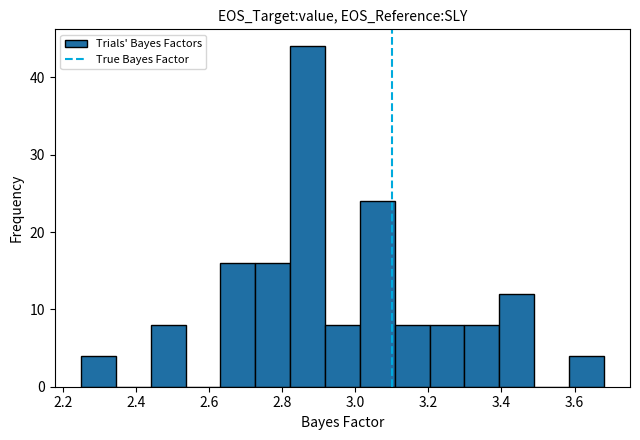

Which range on the x-axis has the tallest bar?

2.82 to 2.92